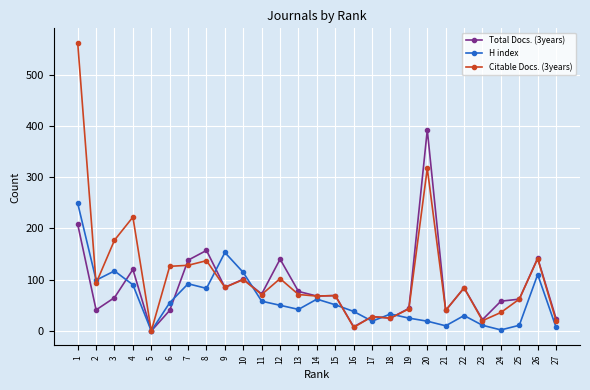

At which label does Citable Docs. (3years) first exceed 71?

1